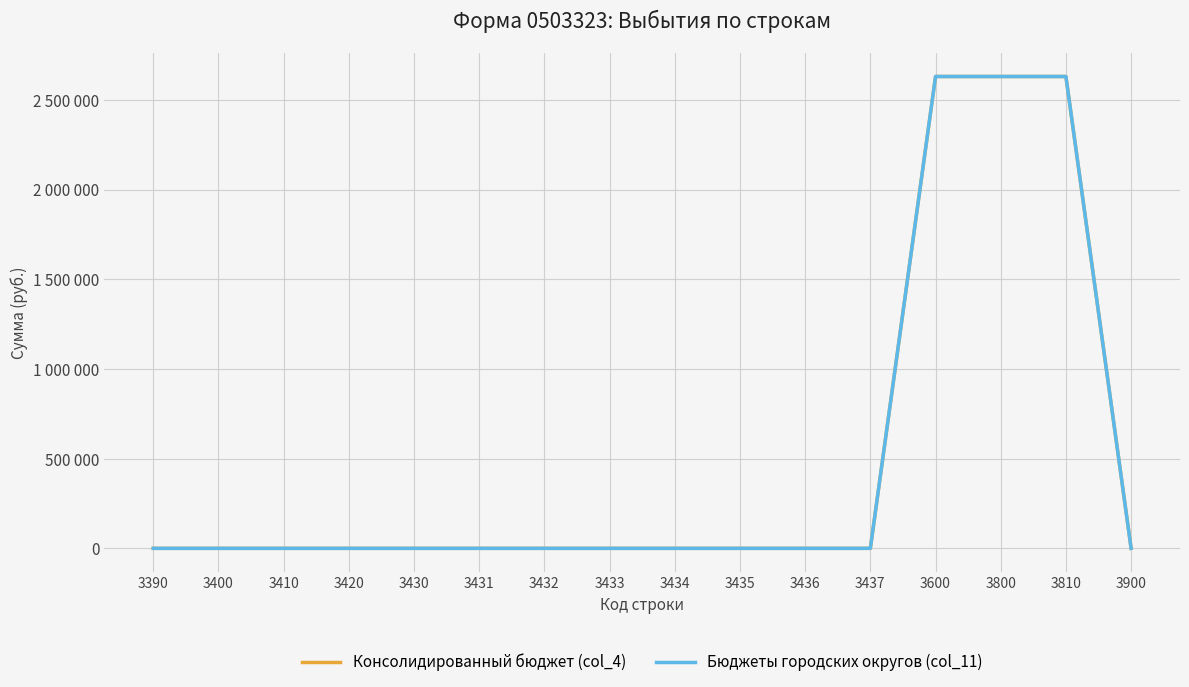

Is this an area chart (filled region under the line)?

No